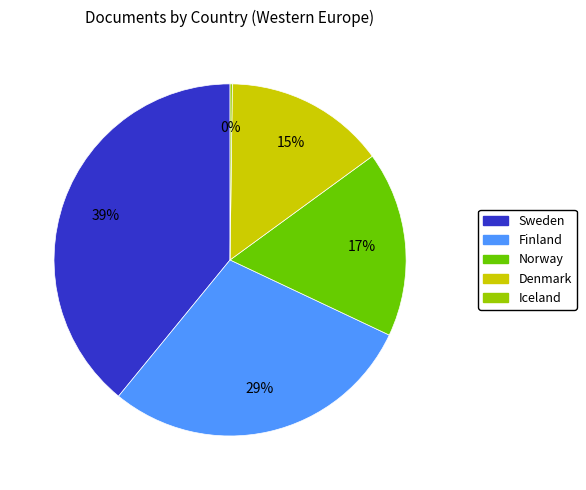

Is there any slice that represents more than half of the pie?

No